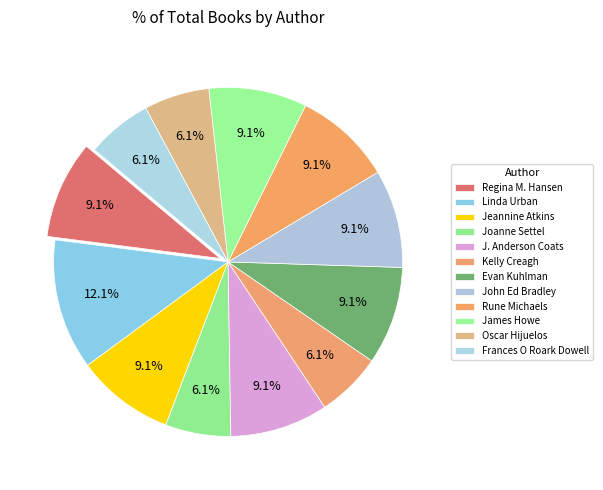

How many segments does this pie chart have?

12